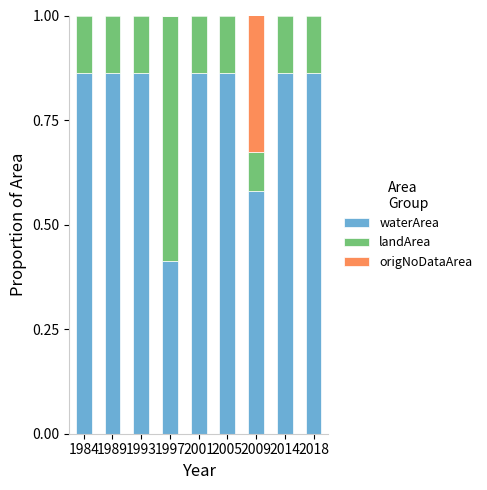

What is the total value across all series at 1984?

1.0